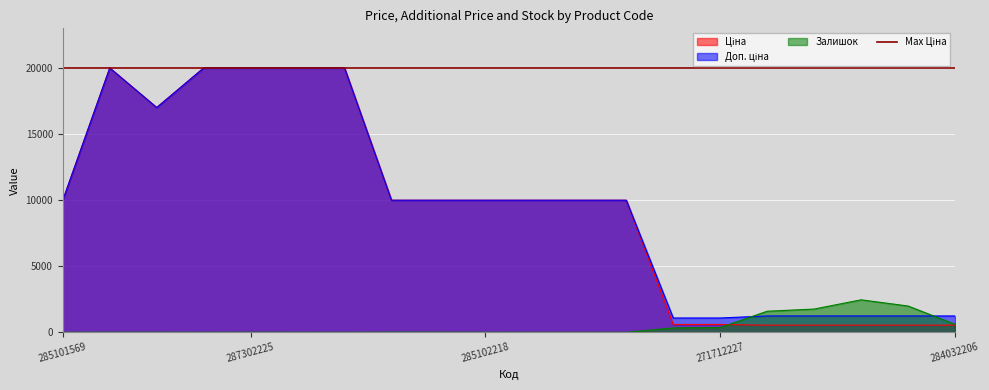

At which label is Залишок closest to 1226?

284032204